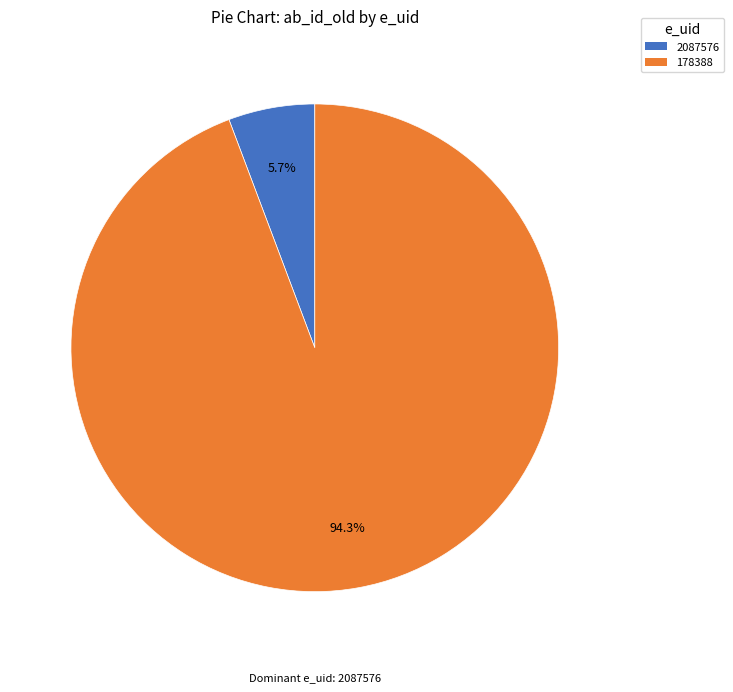

What is the majority slice?

178388